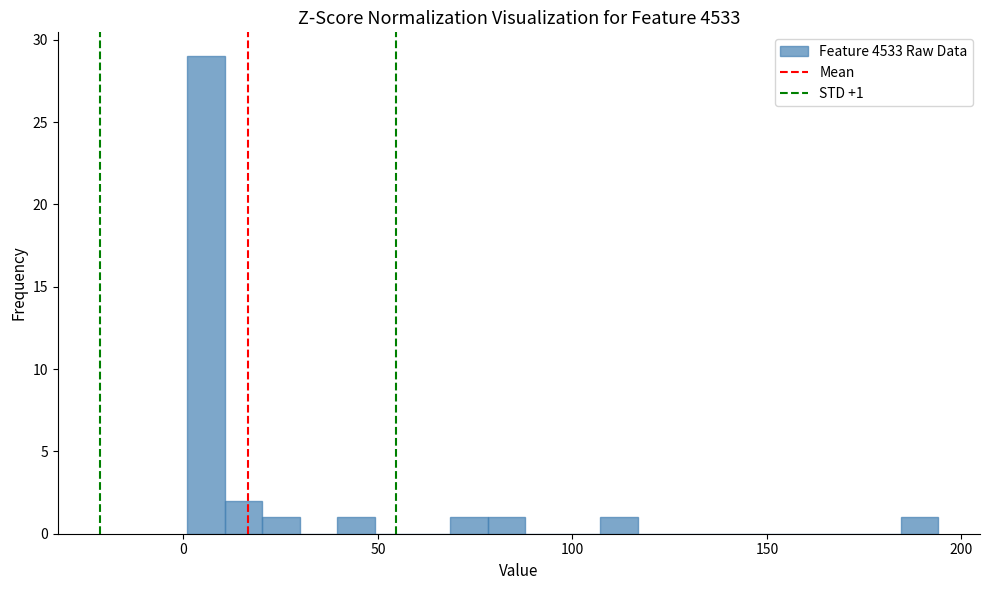

Read against the x-axis, roughly where is the centre of the tallest bar?

5